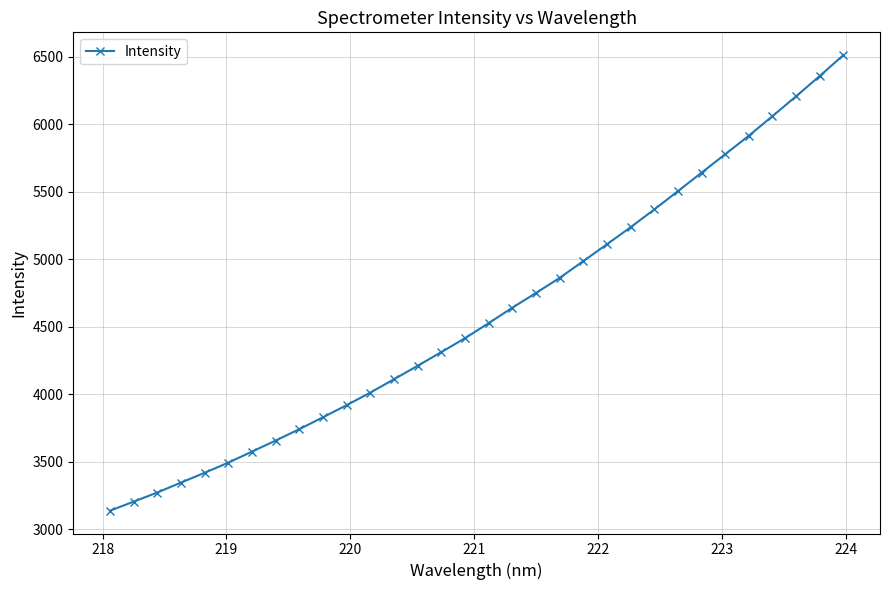

Reading left to right, list all the values displayed in this chart.

3136.1	3203.2	3270.9	3344.6	3417.2	3492.4	3574.0	3656.0	3740.5	3828.6	3918.4	4011.3	4110.2	4209.9	4311.2	4414.2	4525.8	4640.0	4749.2	4860.8	4984.9	5110.0	5236.0	5367.4	5503.1	5639.7	5776.4	5913.7	6058.6	6205.8	6355.9	6510.9